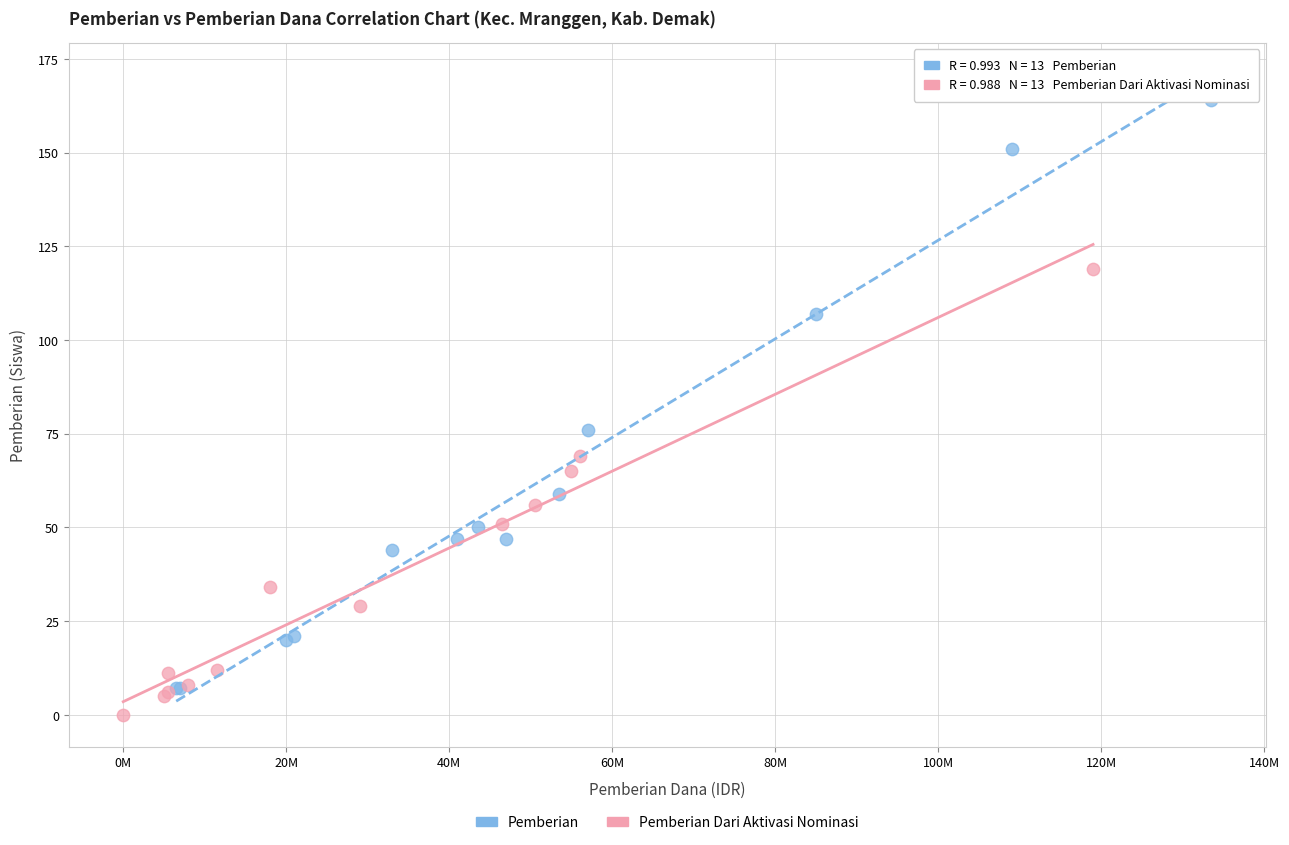

Which series has the widest spread of Y values?

Pemberian